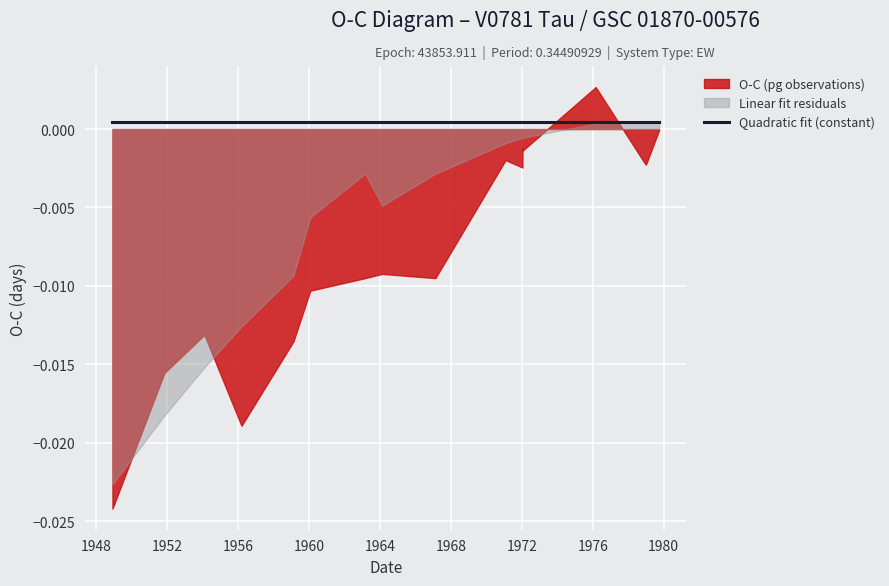

At which category does Lin_fit reach its first local peak?

1963-02-27